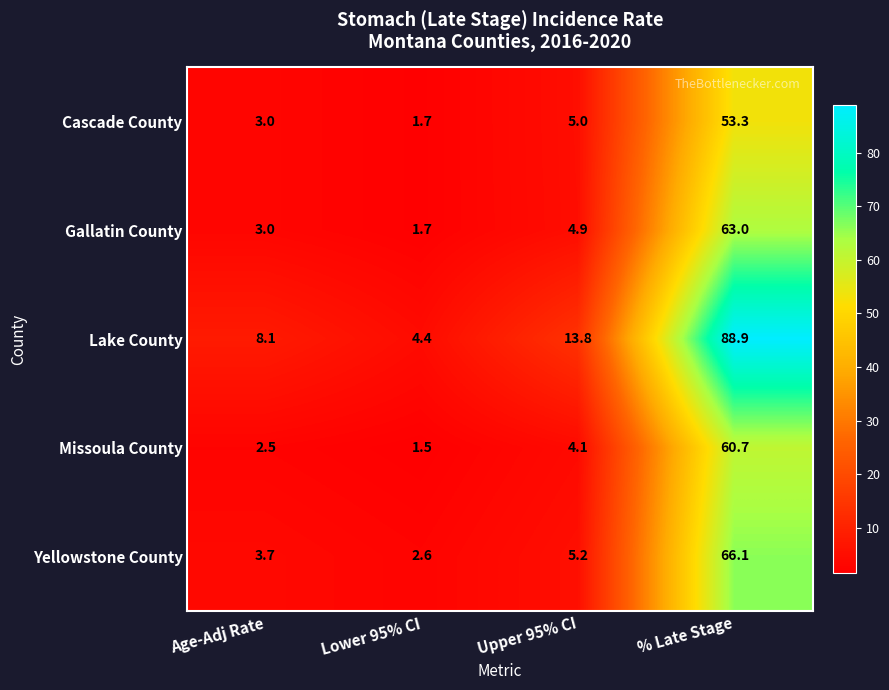

At which category is the sum across all series the highest?

% Late Stage